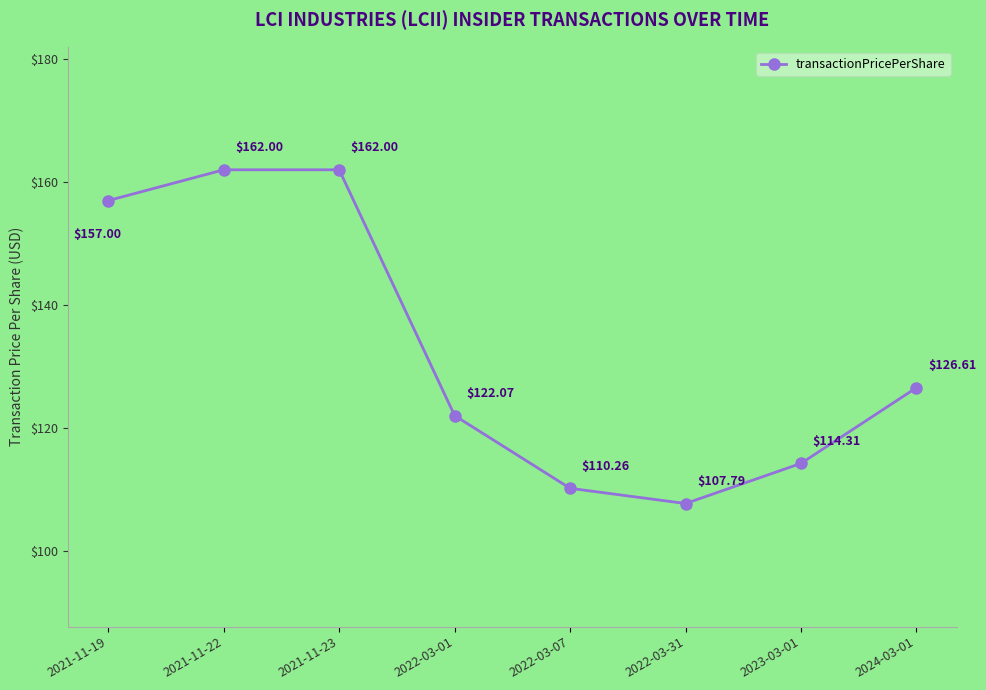

What is the difference between the values at 2022-03-07 and 2021-11-22?

51.7